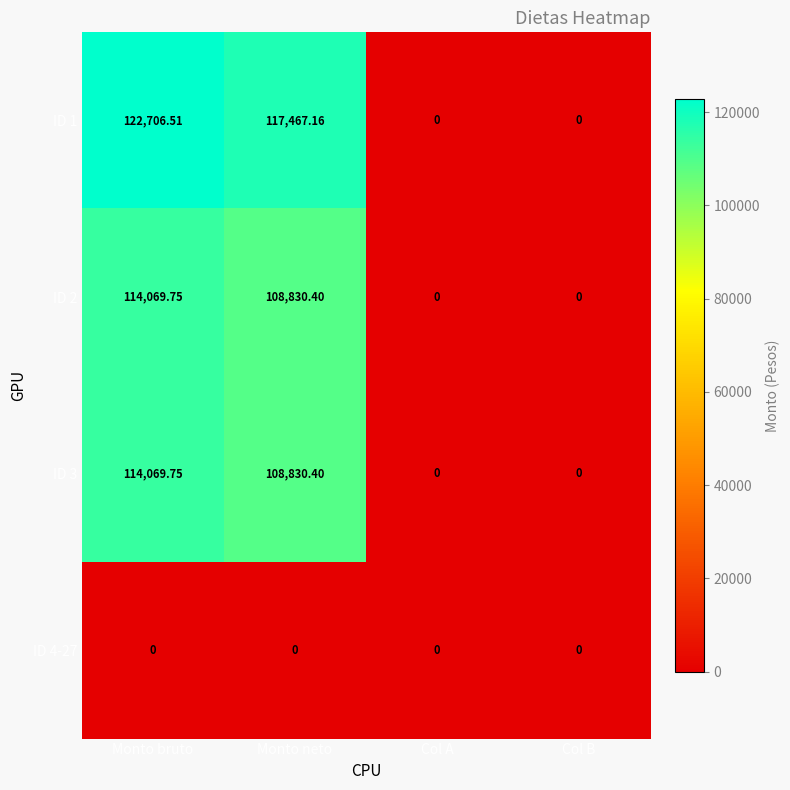

Which label corresponds to the largest value in the chart?

Monto bruto